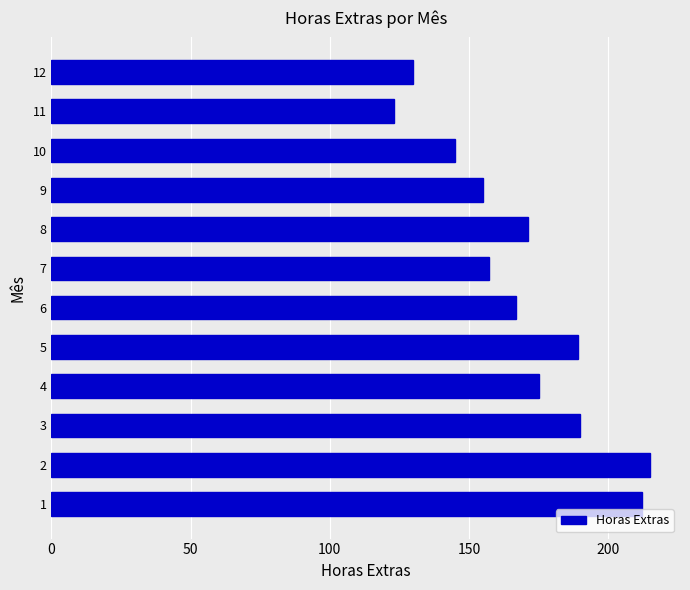

The value at 6 is 220. True or false?

False